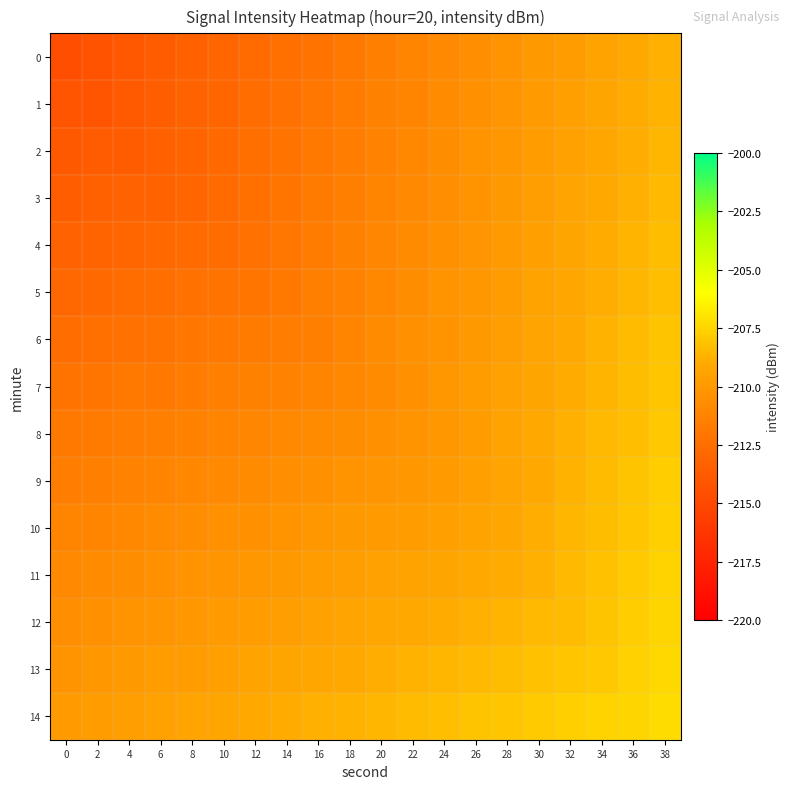

How many distinct data groups are displayed?

15